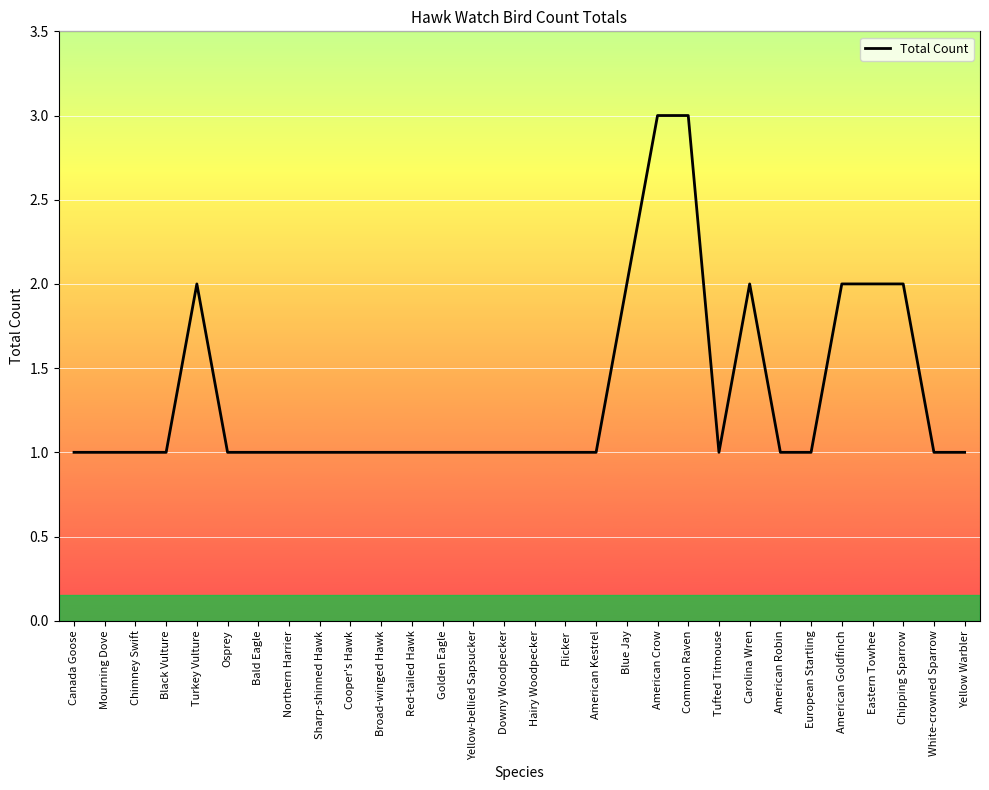

What is the ratio of the value at American Kestrel to the value at Osprey?

1.0